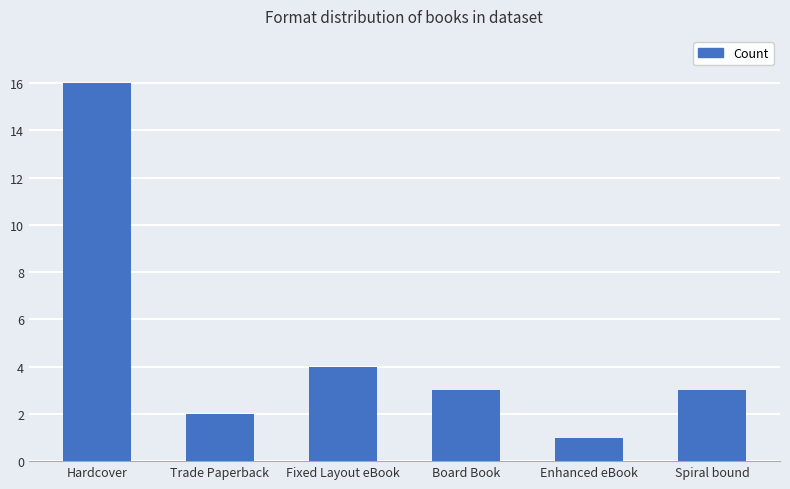

How many categories are shown in the chart?

6